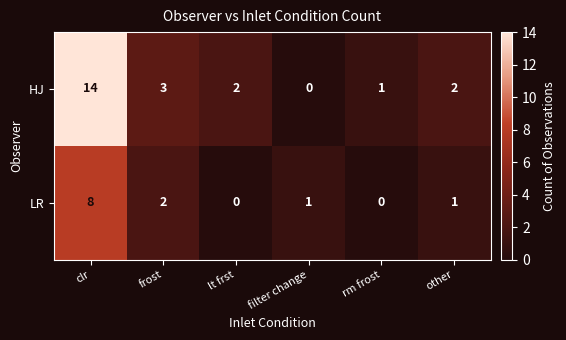

What is the difference between the maximum and minimum values in the HJ series?

14